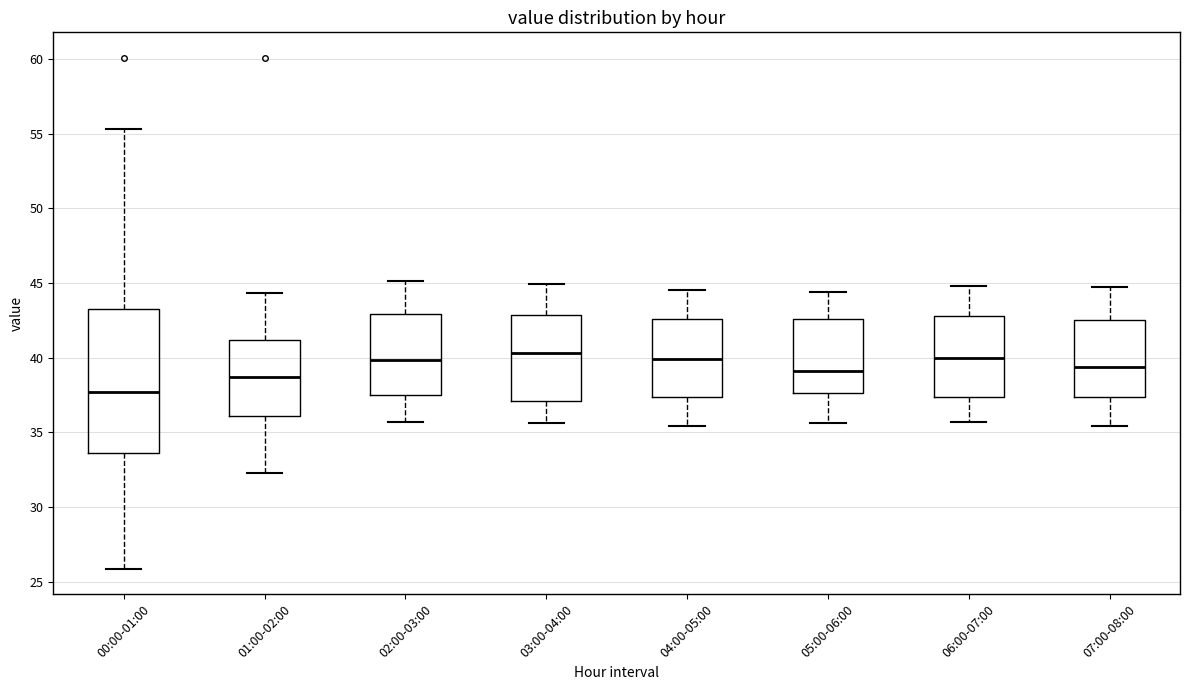

Comparing the boxes themselves (not the whiskers), which one is the tallest?

00:00-01:00